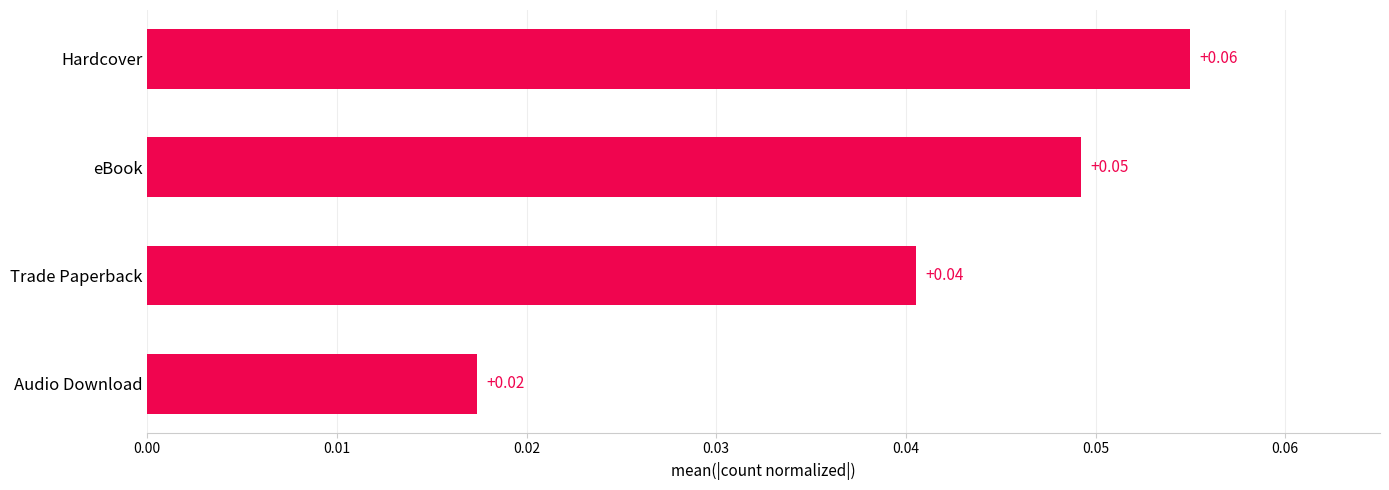

How many bars are there in total?

4